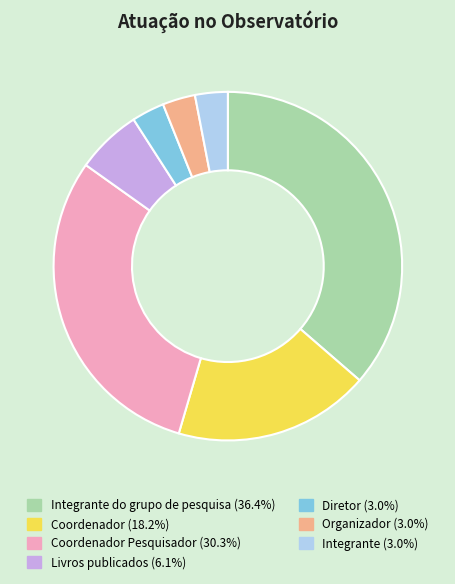

Is there any slice that represents more than half of the pie?

No